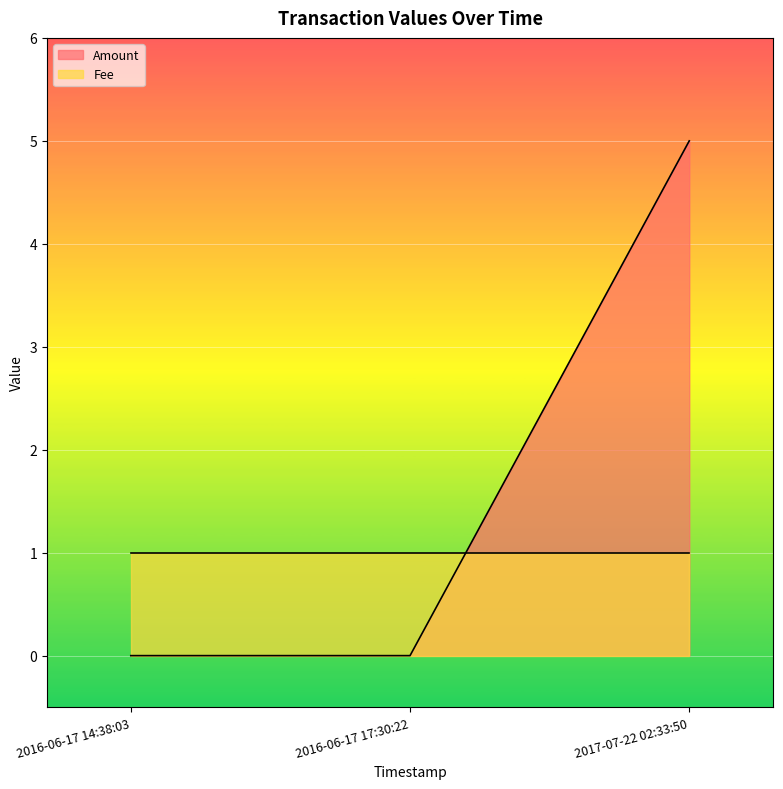

What is the sum of all values?

5